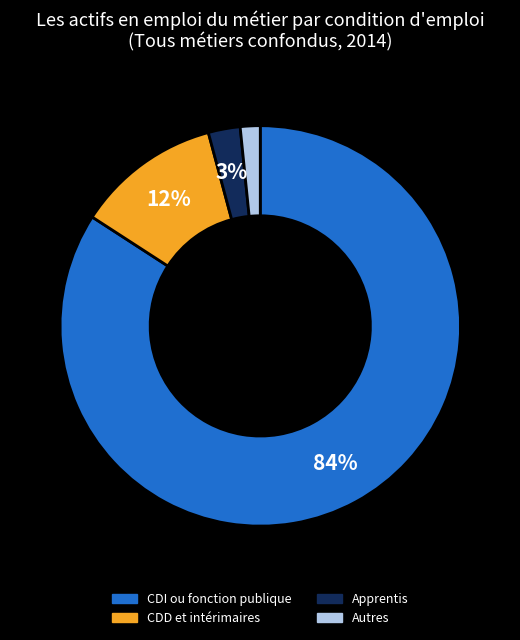

Which category has the smallest portion of the pie?

Autres